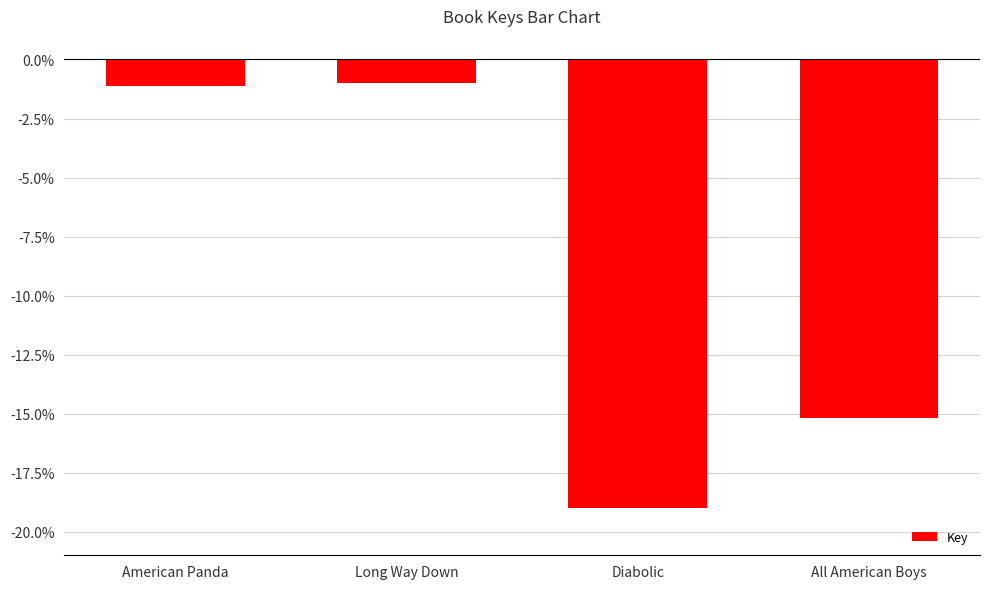

Are the bars horizontal?

No